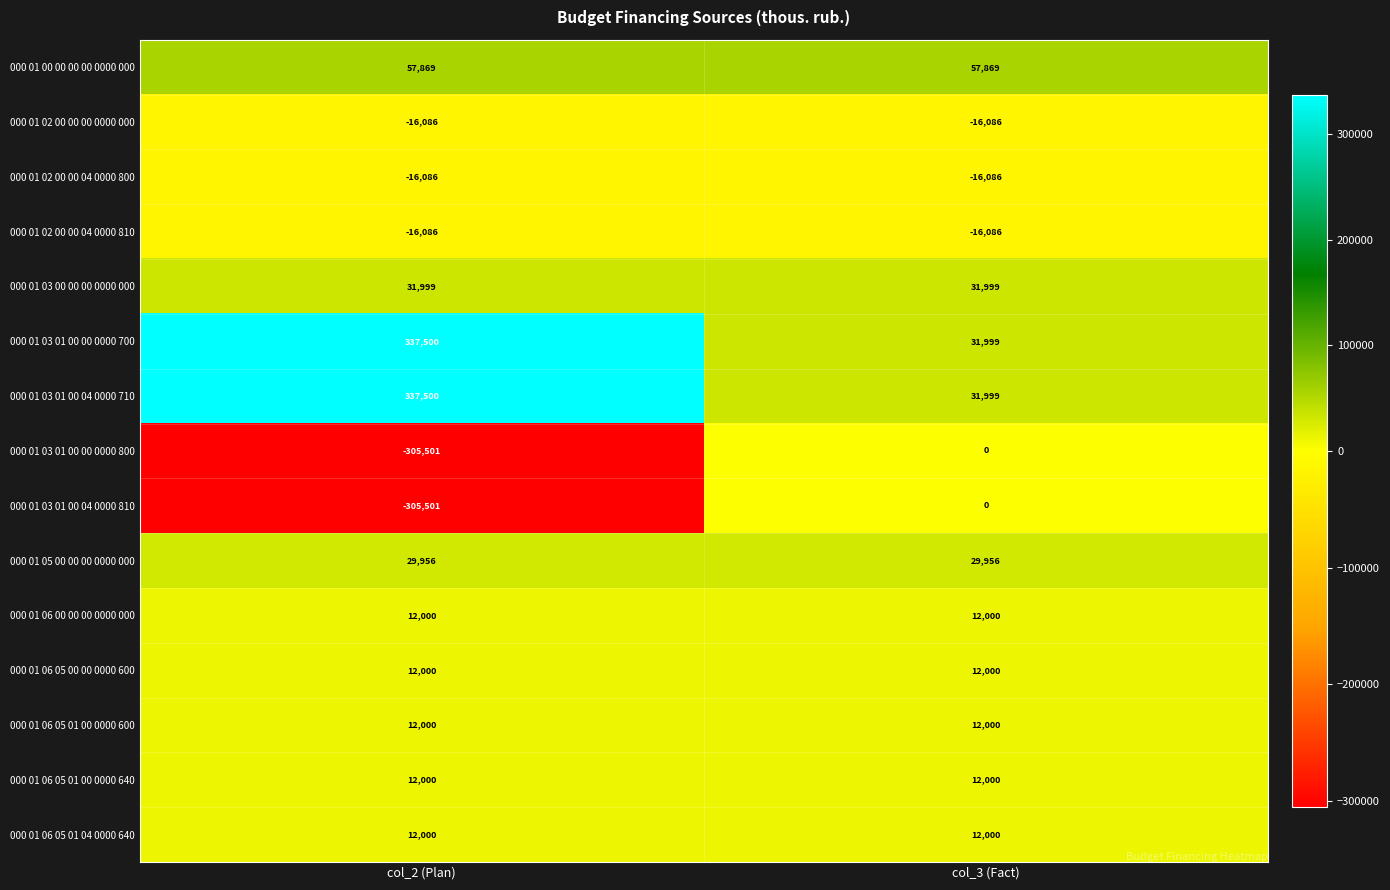

What is the average value of the 000 01 06 05 01 00 0000 640 series?

12000